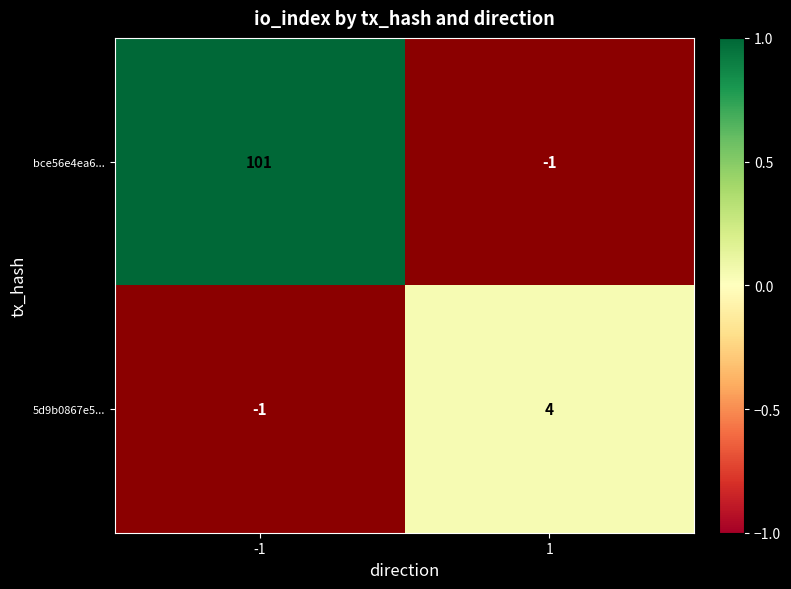

The value of bce56e4ea6... at -1 is 101. True or false?

True